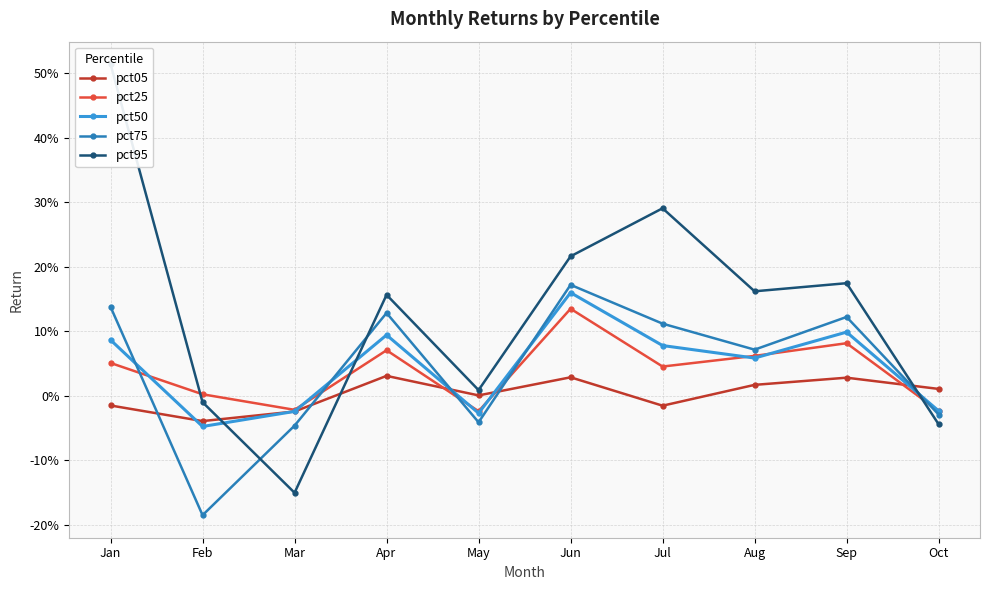

The pct05 series shows 0.0 at May. True or false?

False